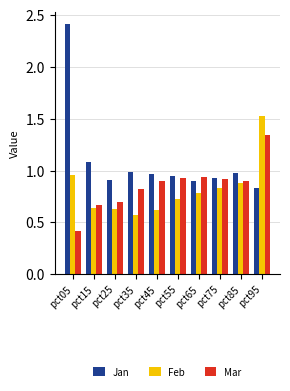

What is the sum of all Jan values?

10.9